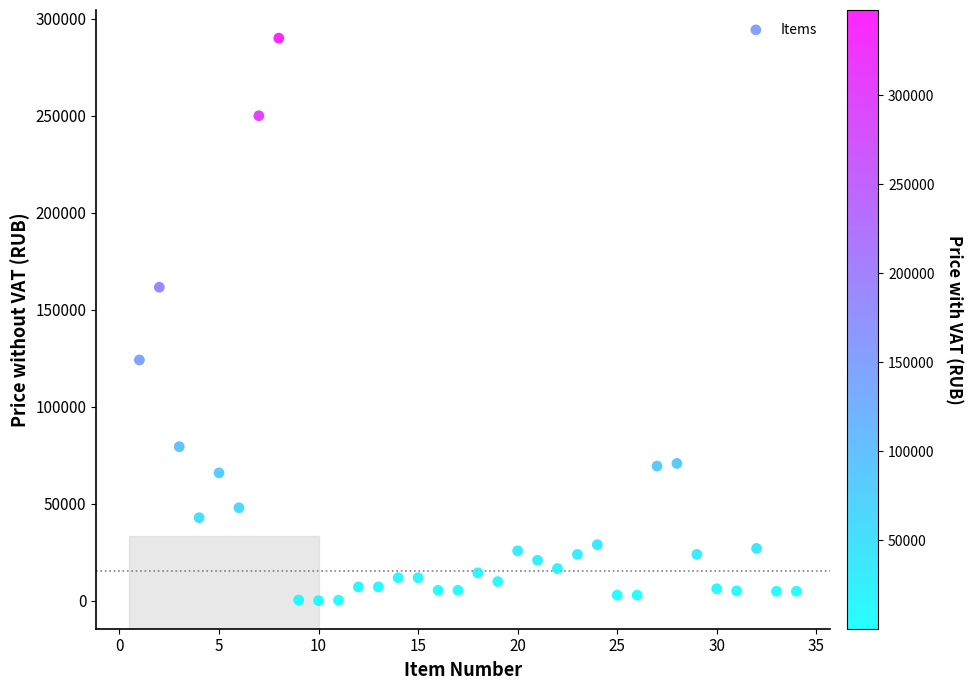

What is the range of Y values (max minus min)?

289805.0